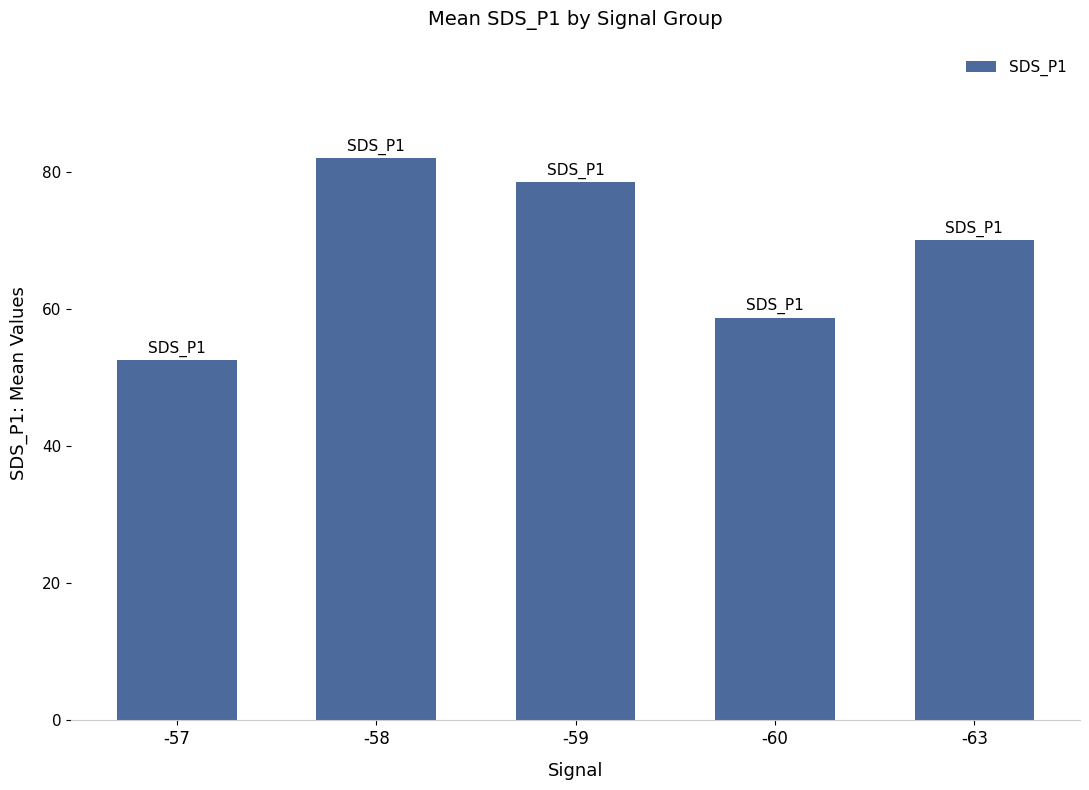

What value does the data have at -59?

78.5